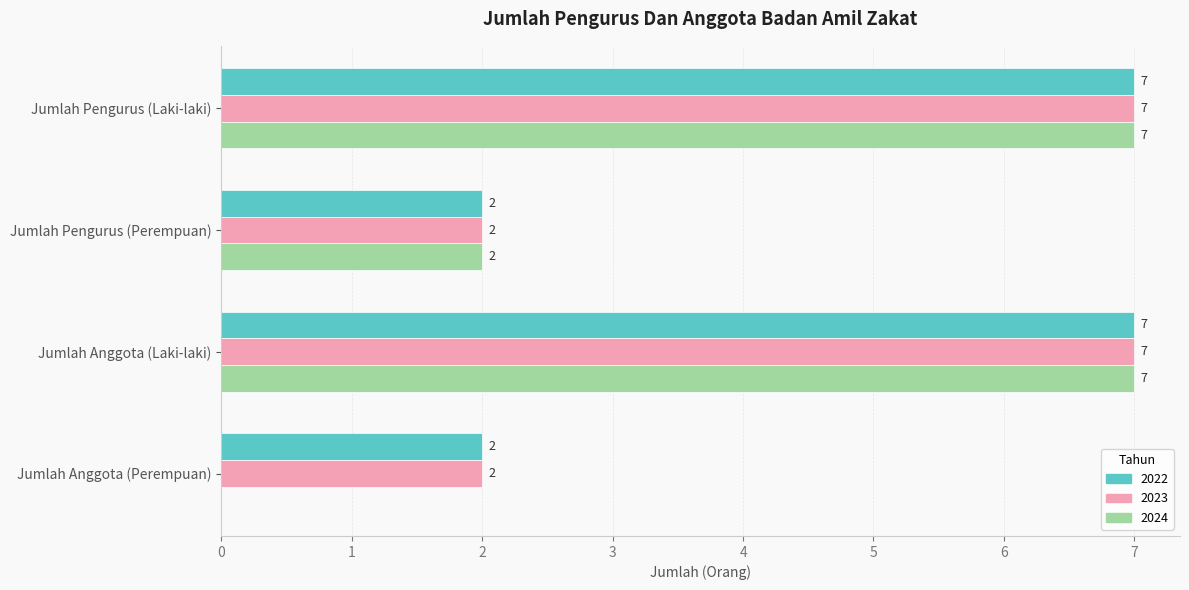

What is the maximum value shown in the chart?

7